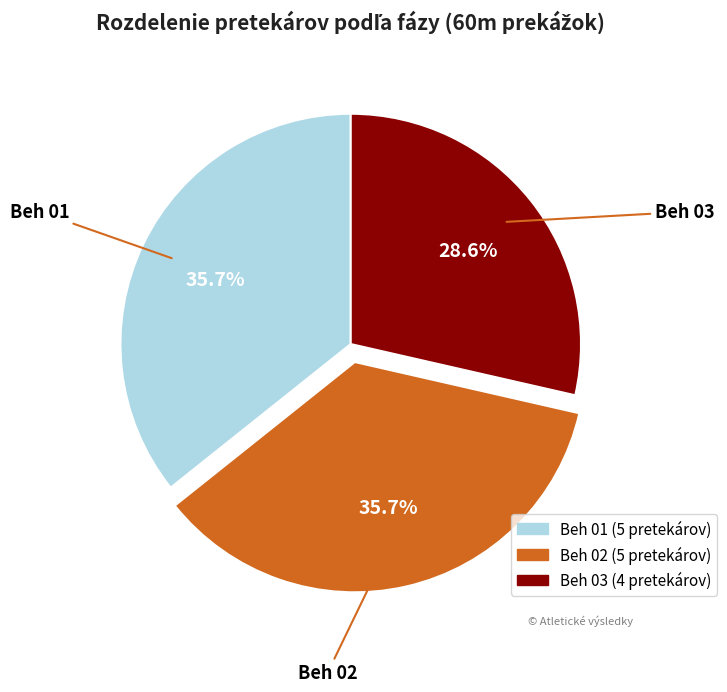

What is the ratio of the value at Beh 02 to the value at Beh 01?

1.0